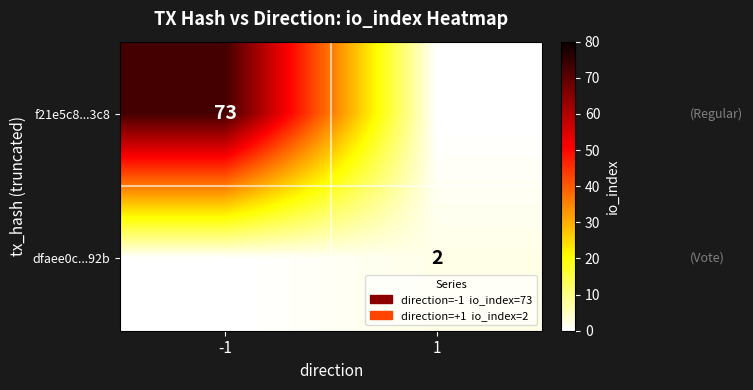

Which label corresponds to the largest value in the chart?

-1